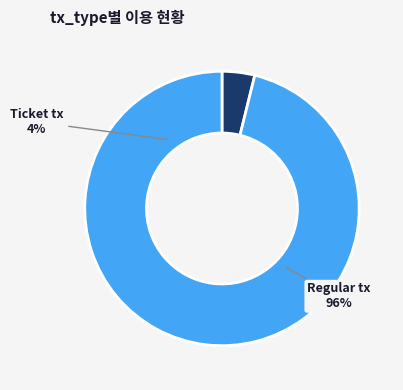

The Ticket tx slice represents 9% of the pie. True or false?

False